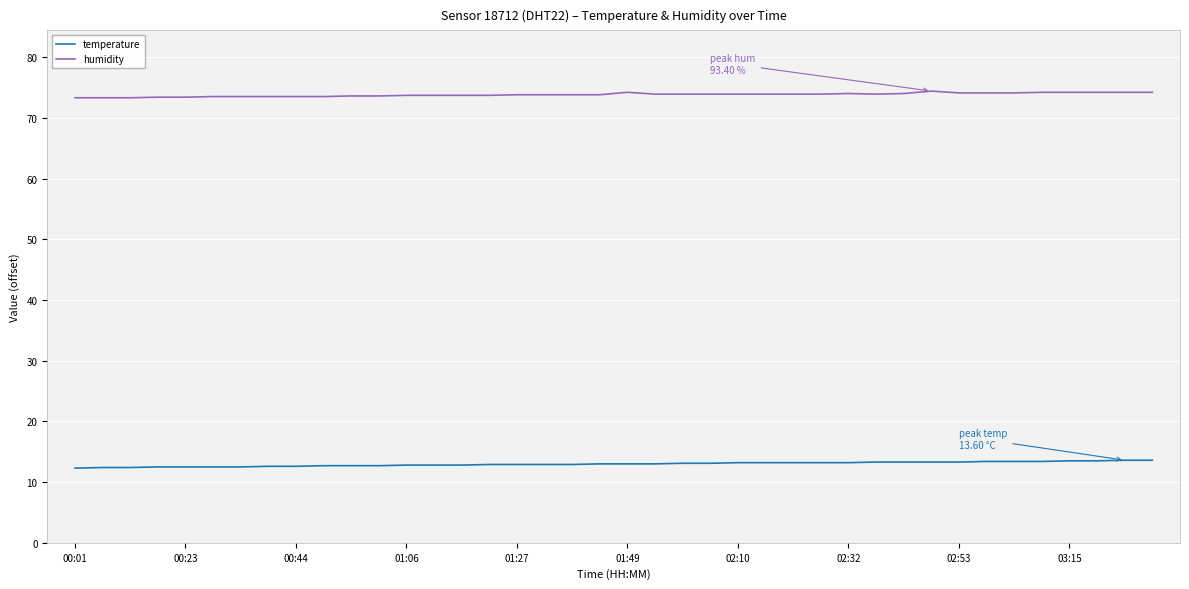

True or false: humidity has more than 0 points higher than both neighbors.

True